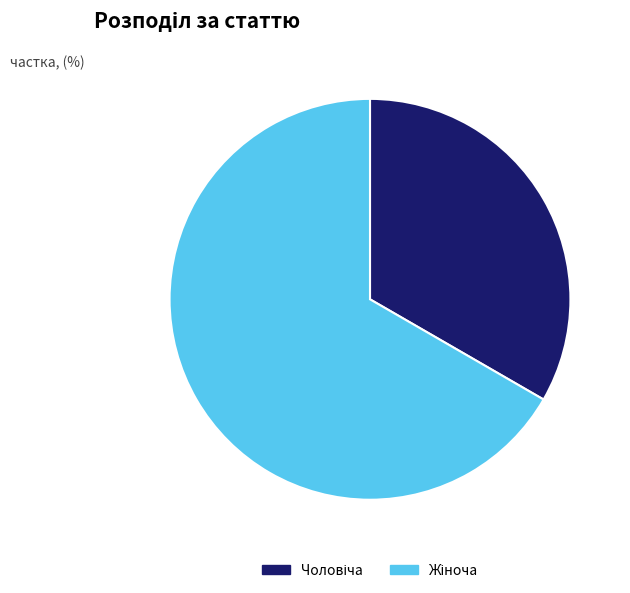

Does any single category account for the majority?

Yes